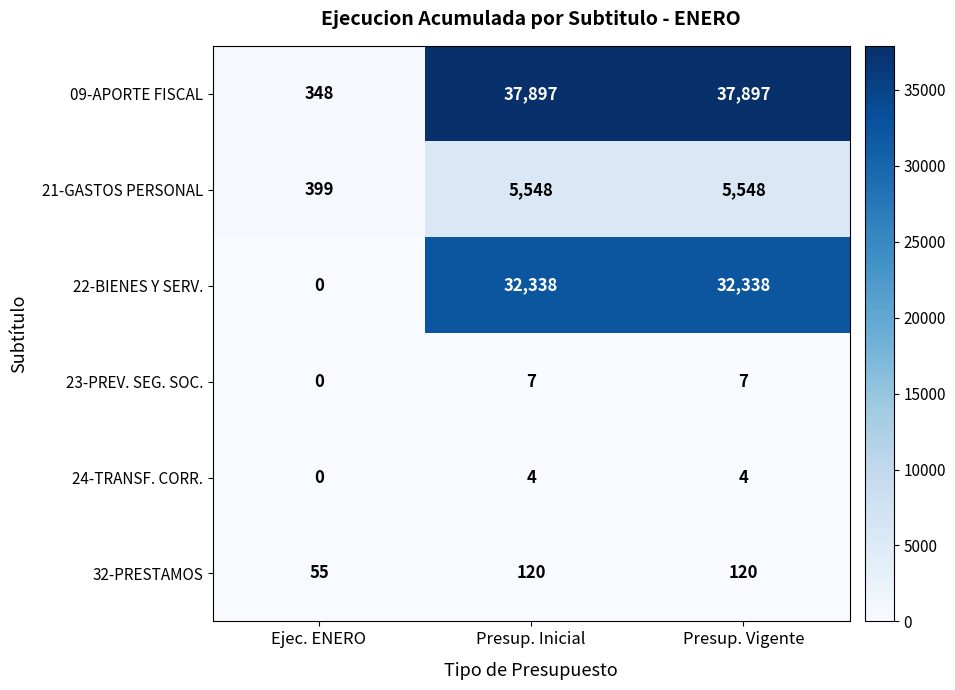

How many 22-BIENES Y SERV. values are between 0 and 32338?

3